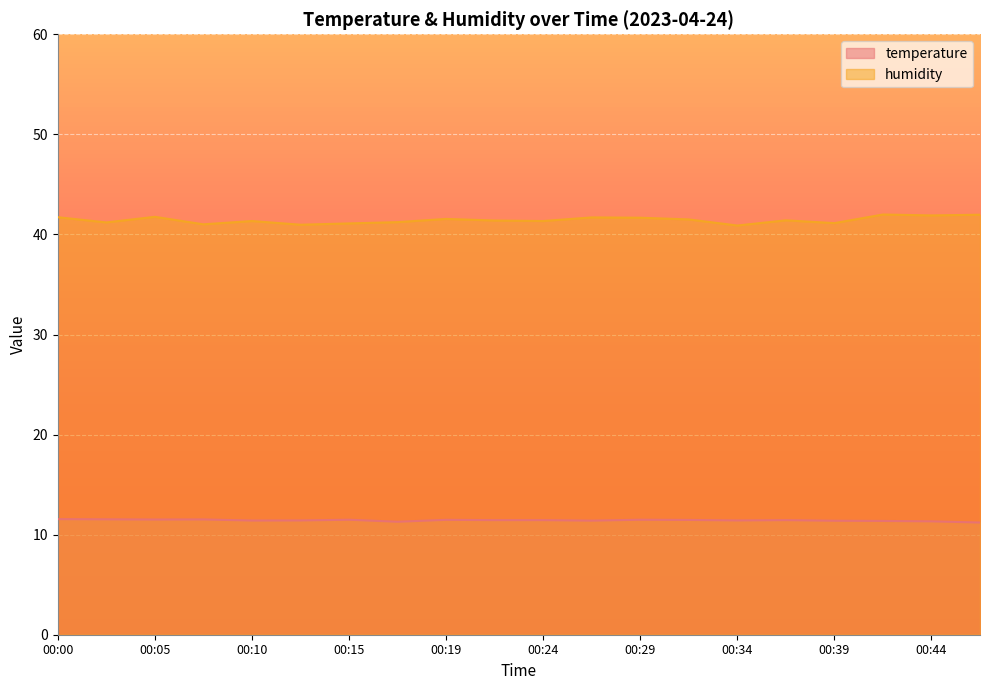

What is the difference between the humidity values at 00:00 and 00:46?

0.2